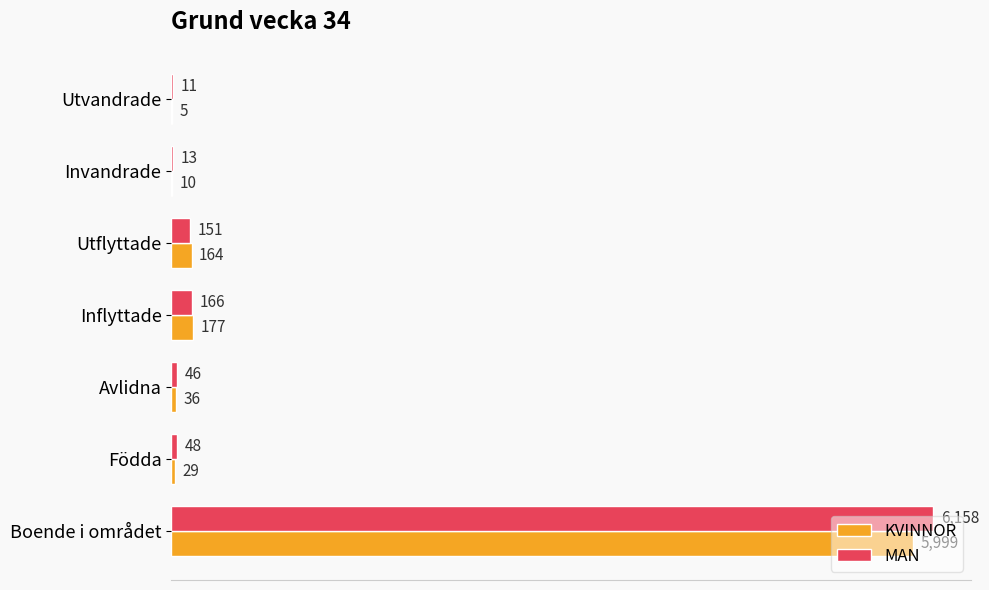

What are all the series names shown in the legend?

KVINNOR, MAN